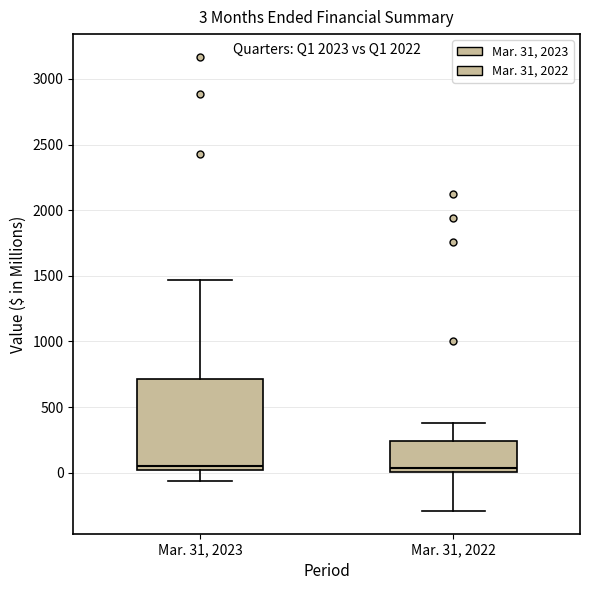

Comparing the boxes themselves (not the whiskers), which one is the tallest?

Mar. 31, 2023